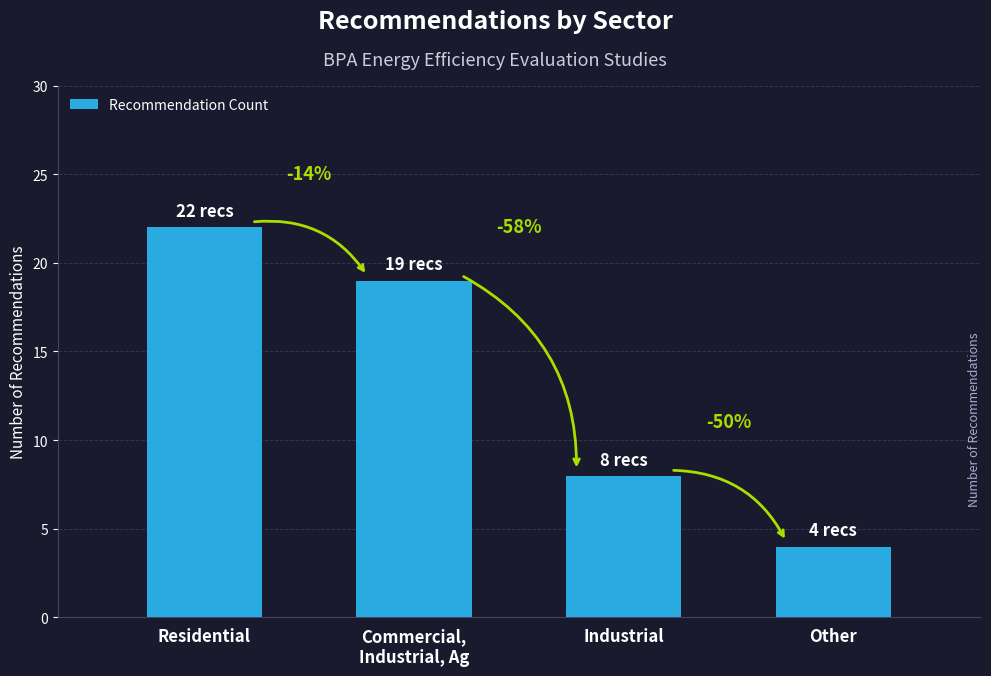

Does the chart contain any negative values?

No